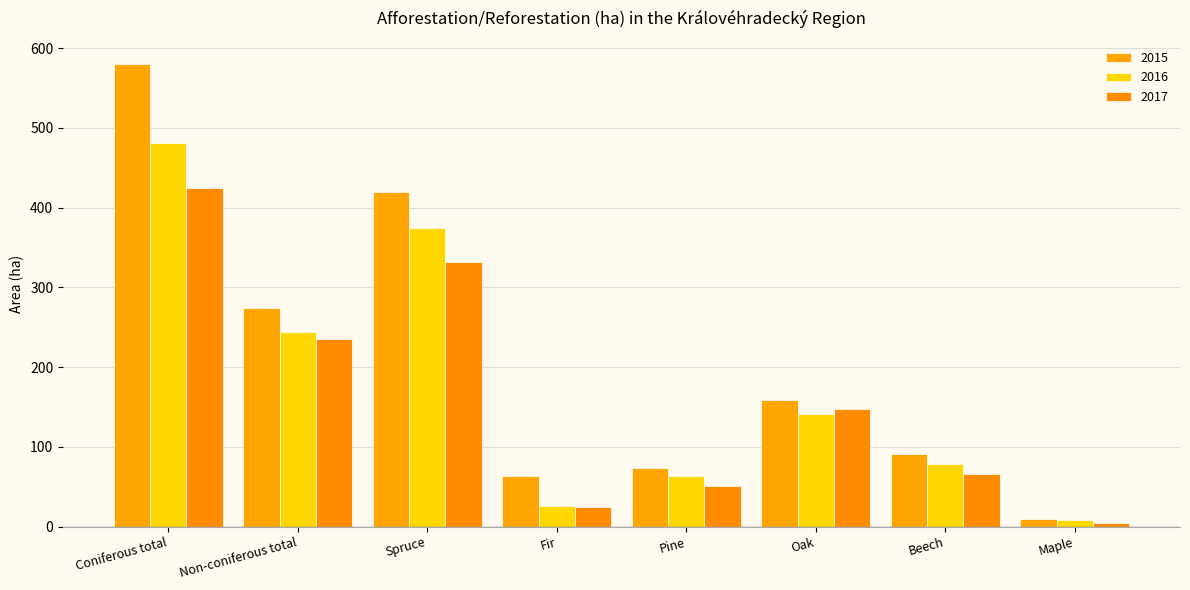

At how many categories does at least one series exceed 495?

1